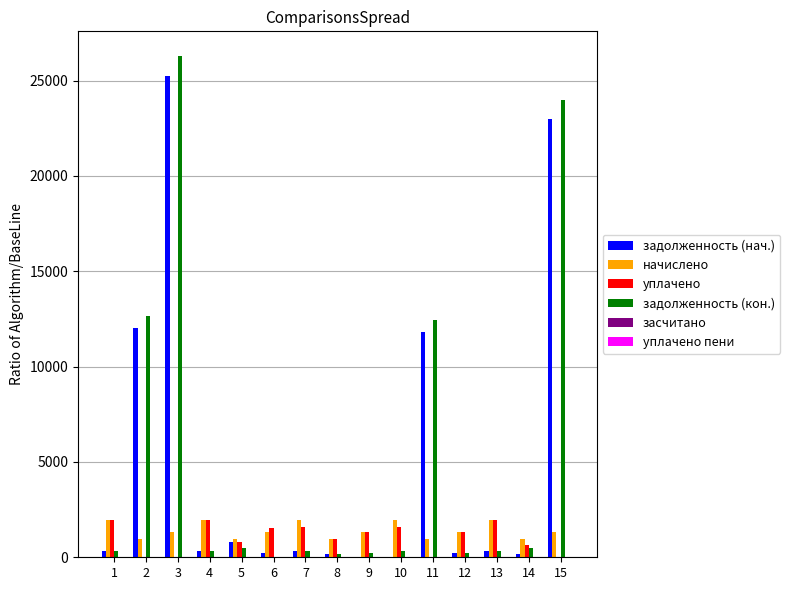

The value of уплачено at 7 is 1610.2. True or false?

True